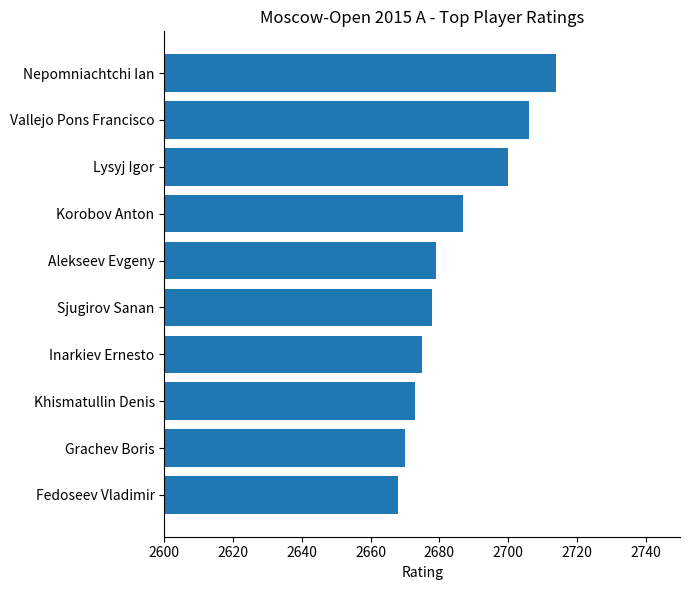

What is the value of the 3rd bar from the top?

2700